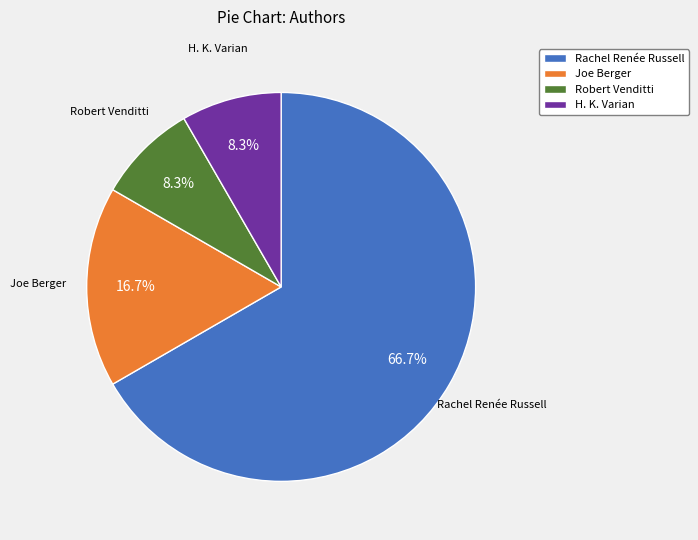

Combined, do H. K. Varian and Robert Venditti account for over 50%?

No